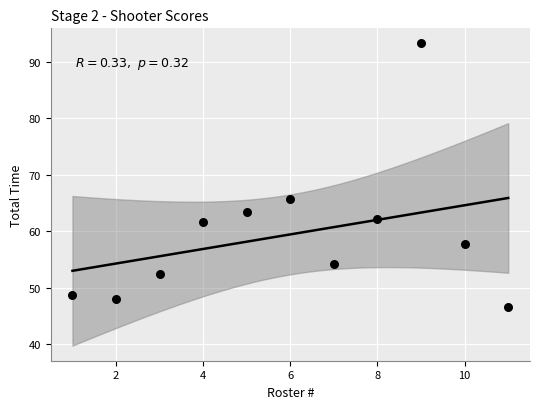

What is the average Y value?

59.4